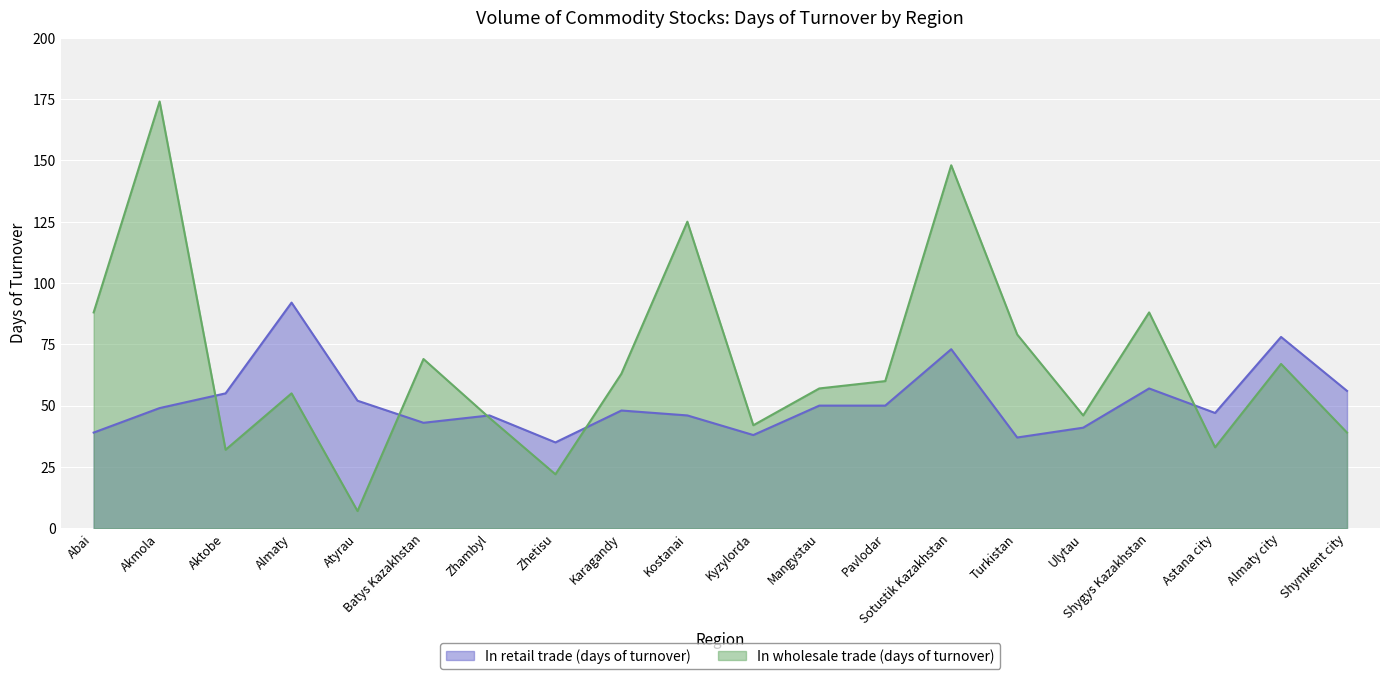

What is the minimum value for In wholesale trade (days of turnover)?

7